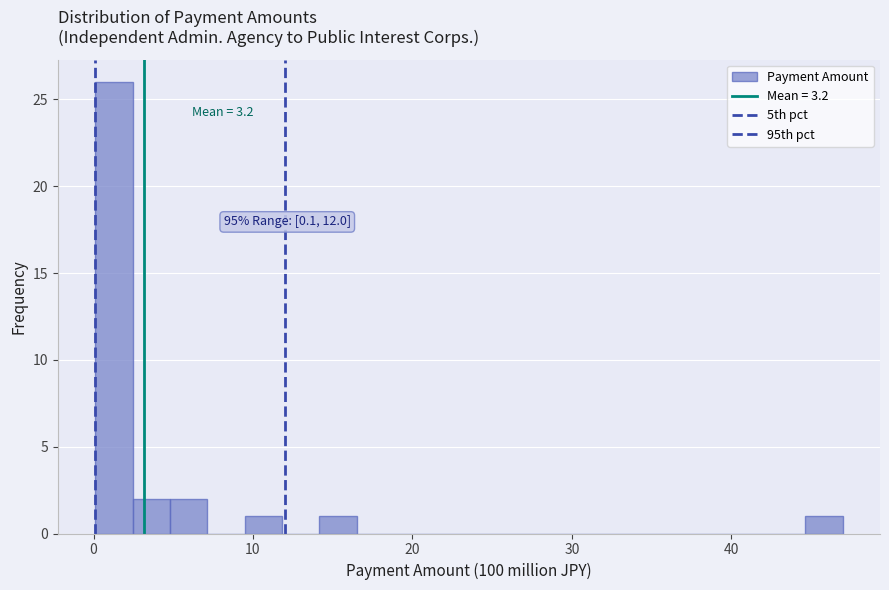

Read against the x-axis, roughly where is the centre of the tallest bar?

1